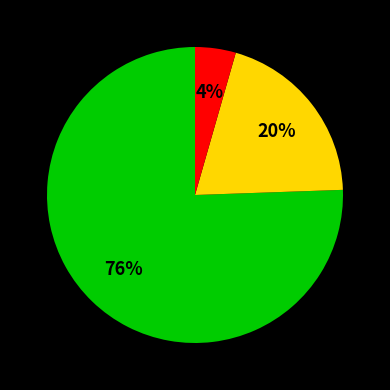

Count the number of slices in the pie.

3